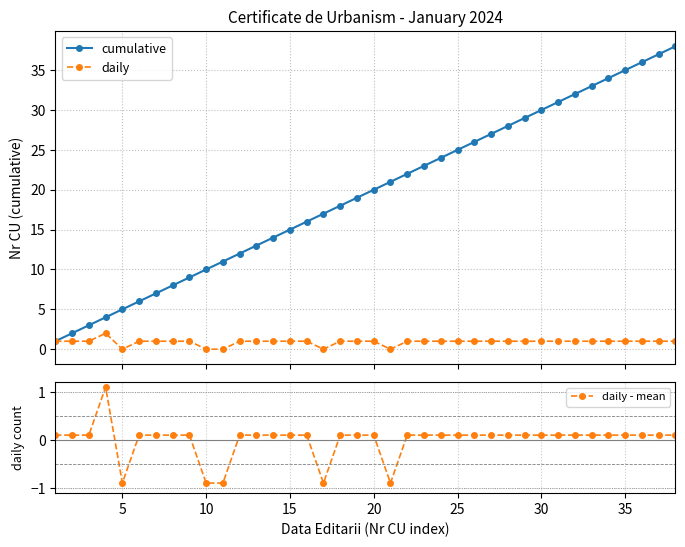

What is the maximum value shown in the chart?

38.0